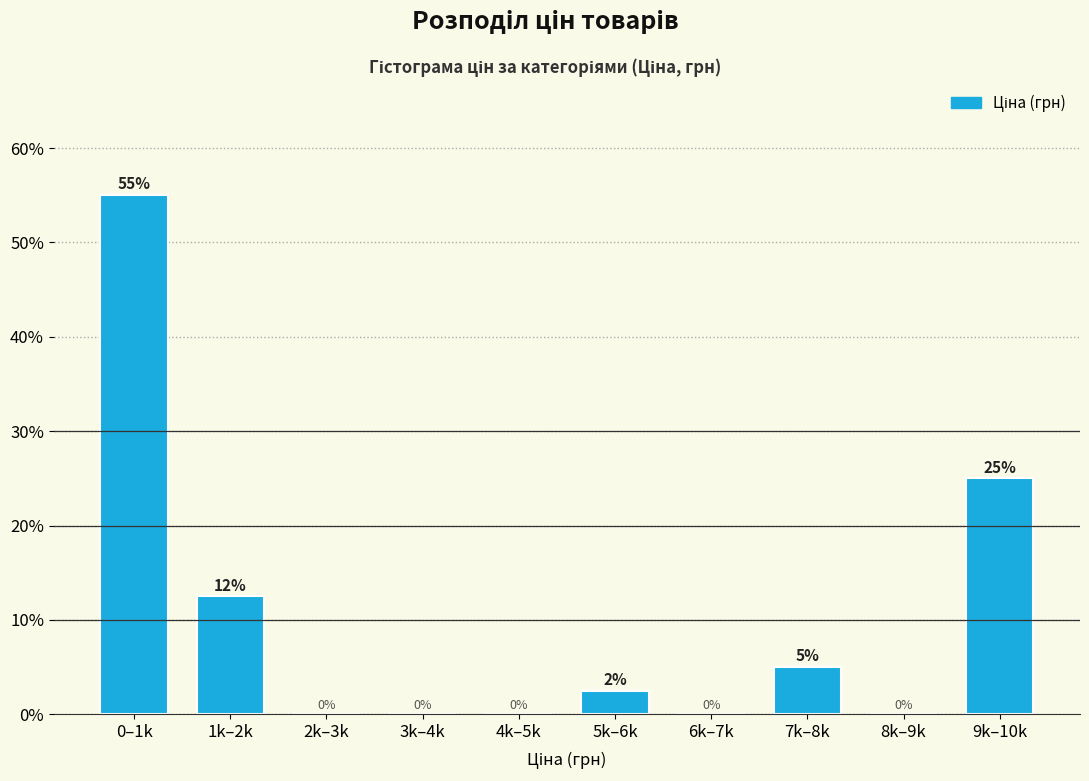

The value at 7k–8k is 5.0. True or false?

True